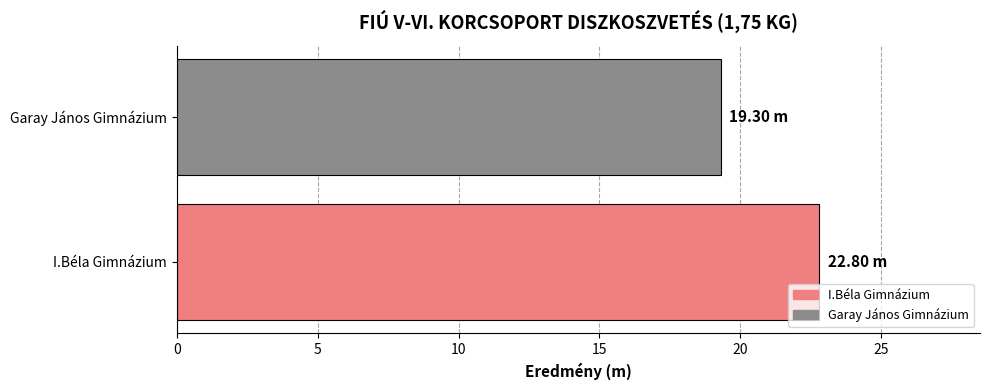

How many data points are above 22?

1